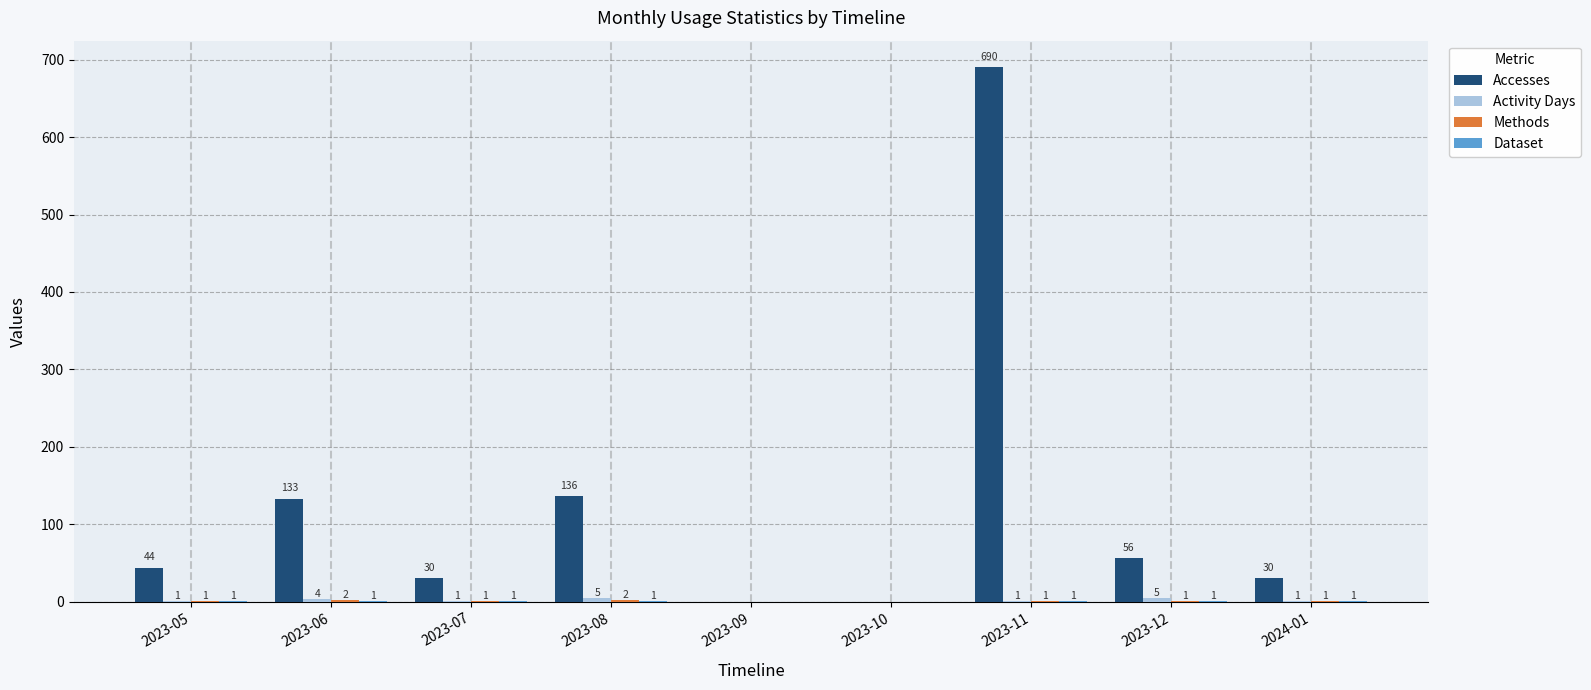

What is the greatest value displayed?

690